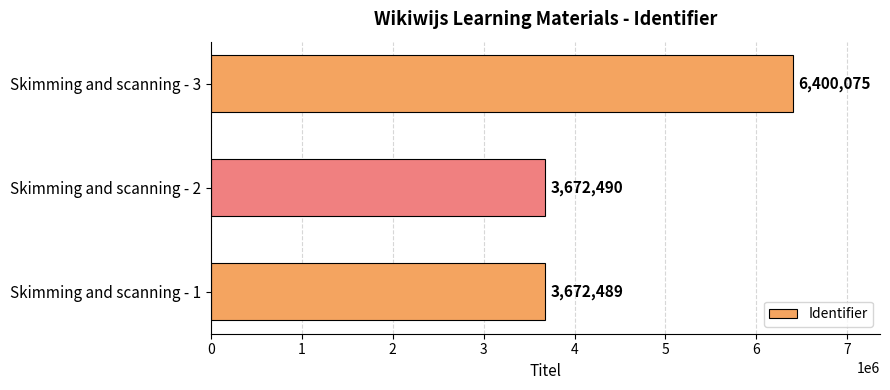

Are the bars horizontal?

Yes